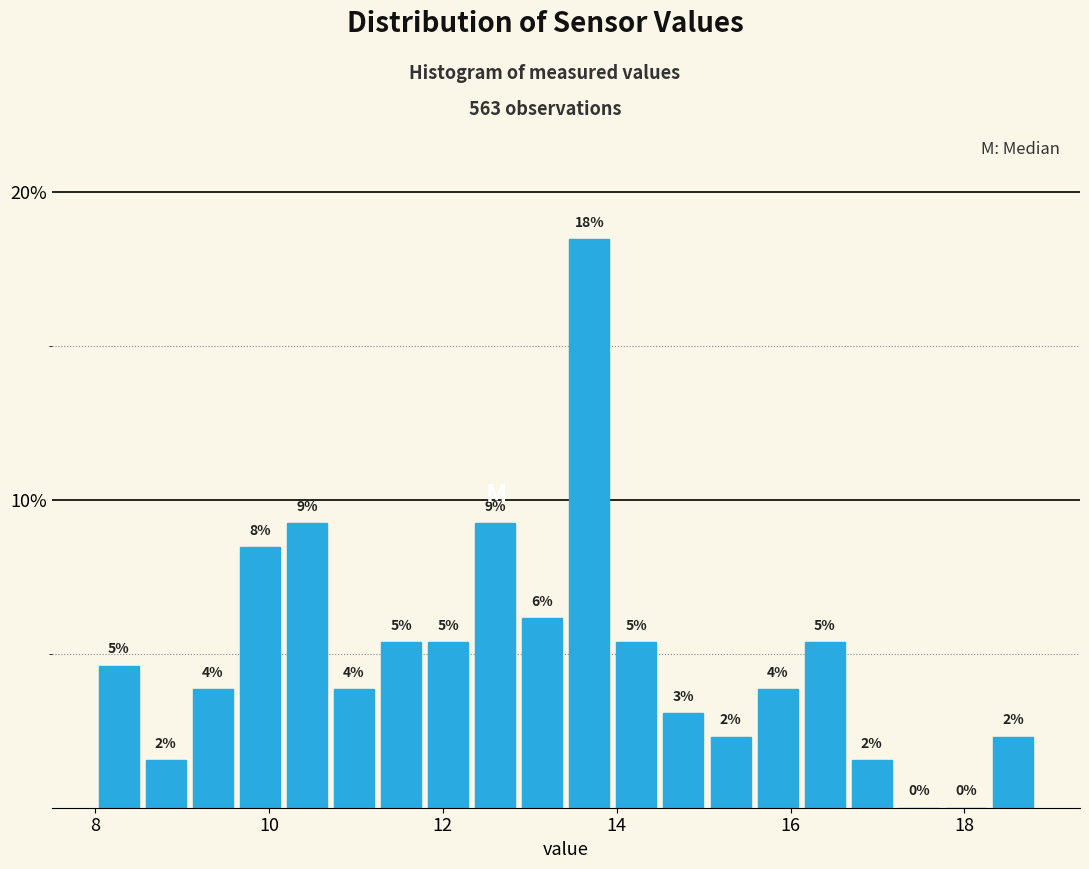

Around what value on the x-axis is the tallest bar? Give the approximate position of its centre, as read against the axis.

13.6